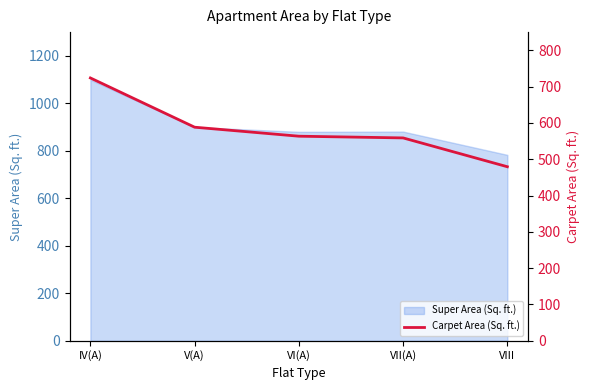

True or false: the data shows 479.3 at VIII.

True